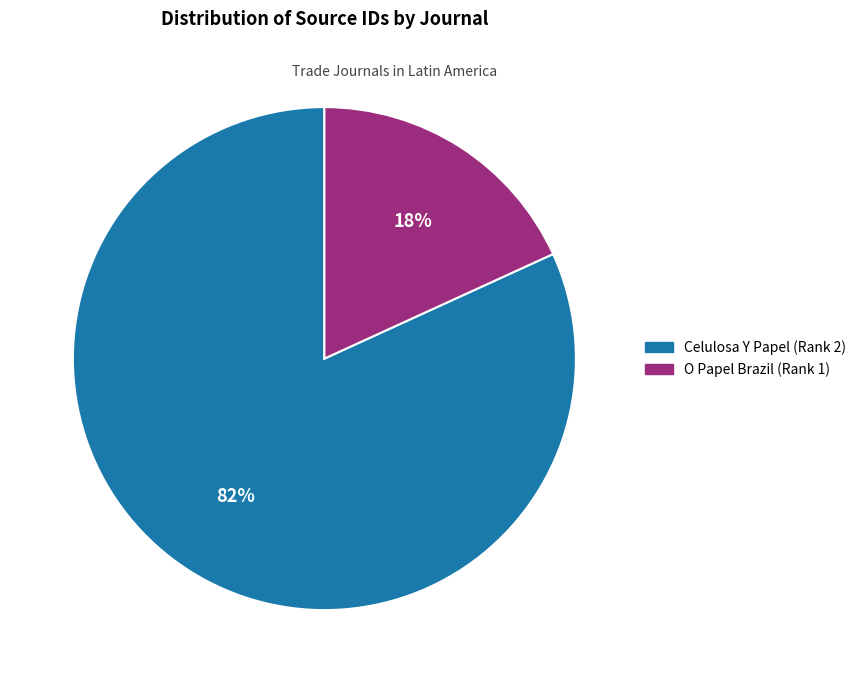

Between O Papel Brazil (Rank 1) and Celulosa Y Papel (Rank 2), which is larger?

Celulosa Y Papel (Rank 2)